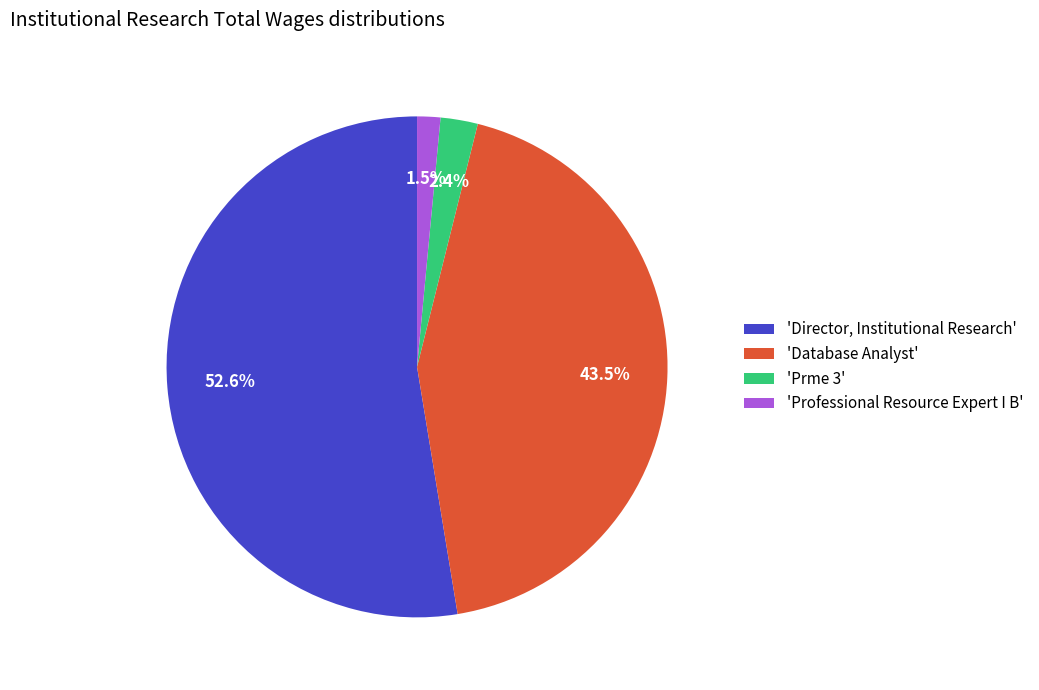

Rank the categories by value from highest to lowest.

'Director, Institutional Research', 'Database Analyst', 'Prme 3', 'Professional Resource Expert I B'